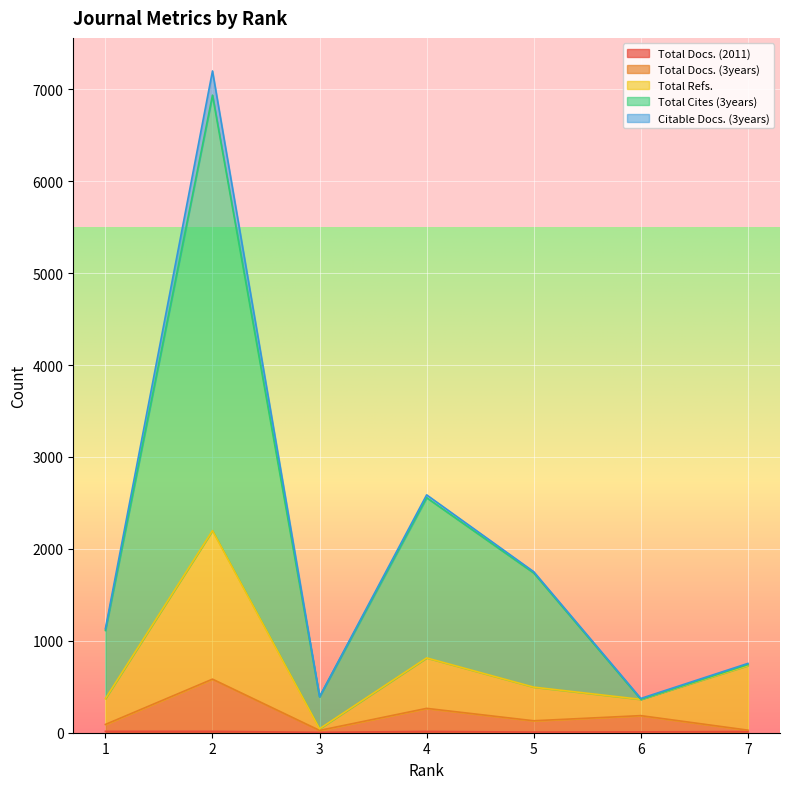

At which category is the sum across all series the highest?

2